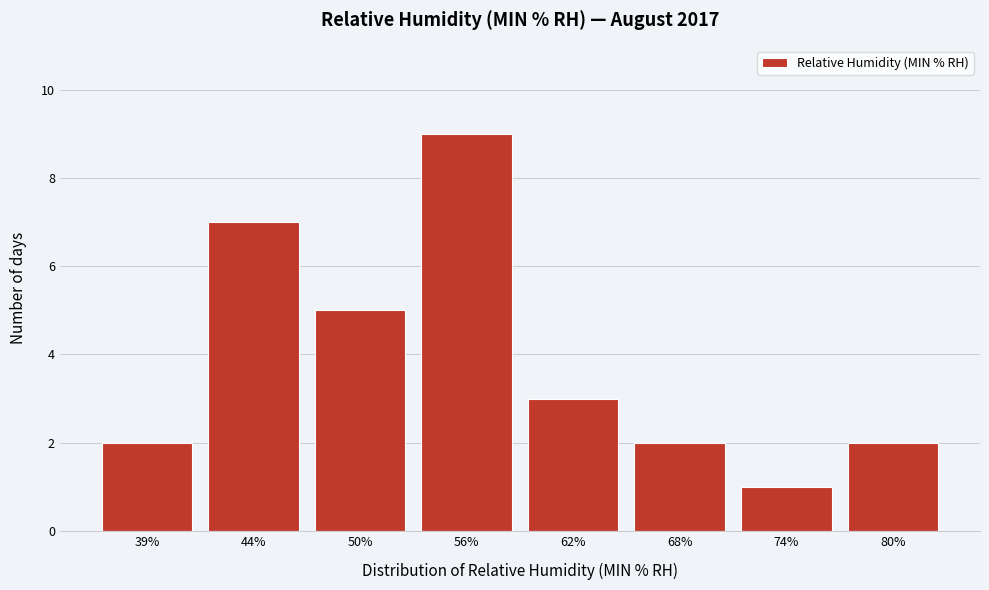

Reading left to right, list all the values displayed in this chart.

2	7	5	9	3	2	1	2